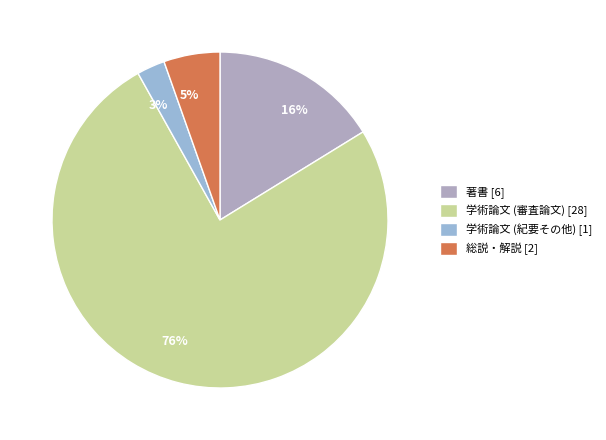

To the nearest percent, what is the average slice percentage?

25%